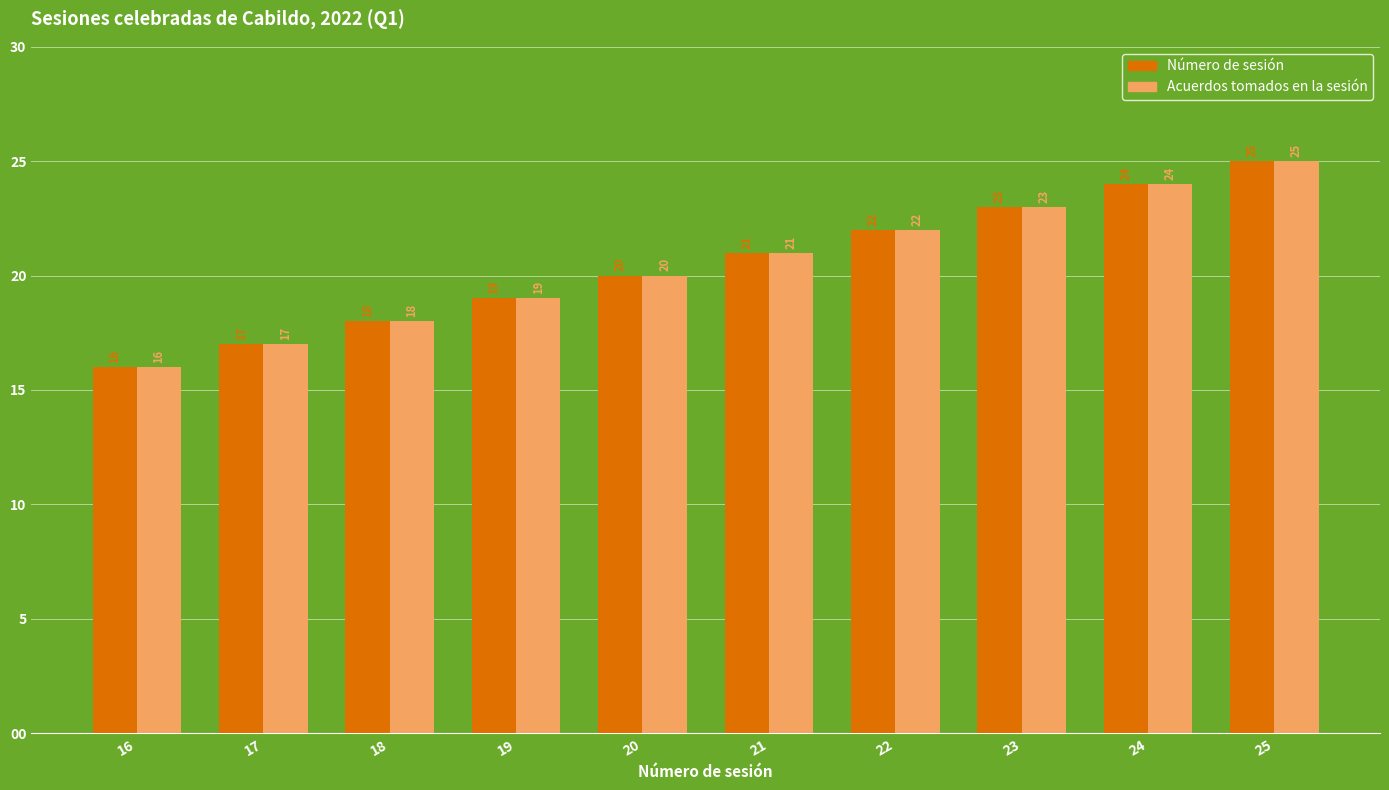

What is the value of the Acuerdos tomados en la sesión bar at the 9th from the left?

24